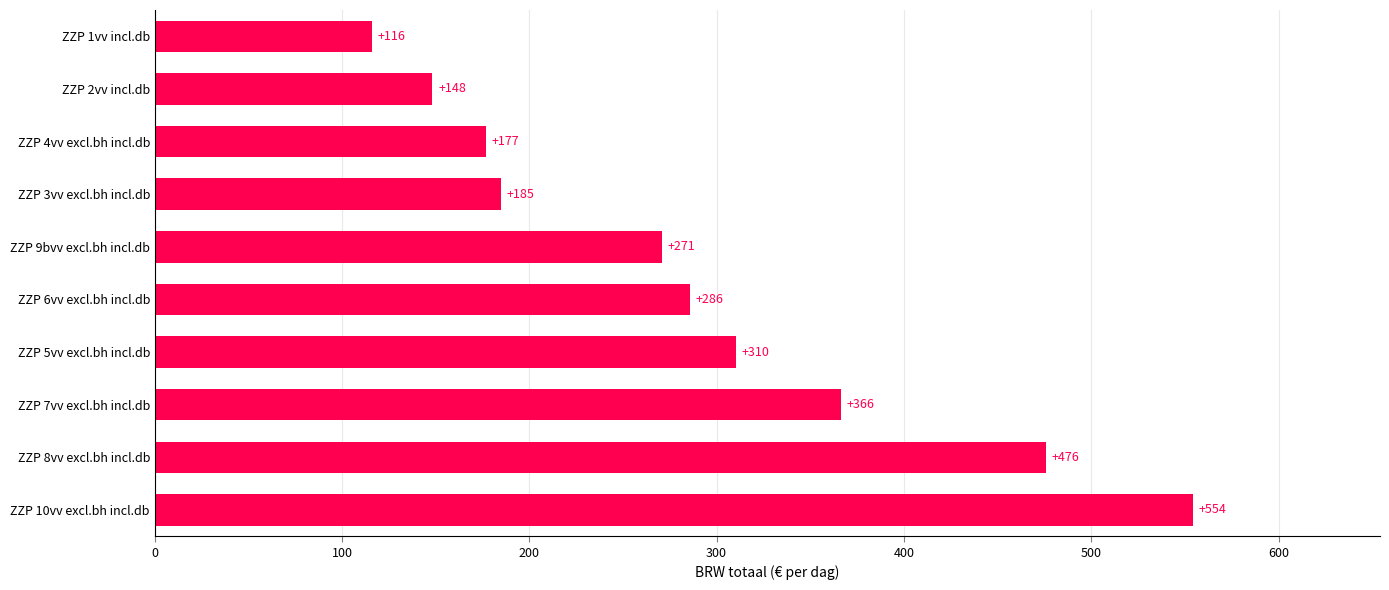

List the labels in order of value, largest first.

ZZP 10vv excl.bh incl.db, ZZP 8vv excl.bh incl.db, ZZP 7vv excl.bh incl.db, ZZP 5vv excl.bh incl.db, ZZP 6vv excl.bh incl.db, ZZP 9bvv excl.bh incl.db, ZZP 3vv excl.bh incl.db, ZZP 4vv excl.bh incl.db, ZZP 2vv incl.db, ZZP 1vv incl.db